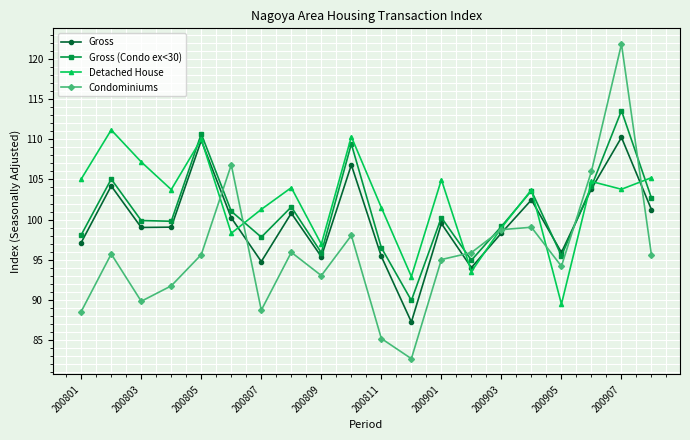

How many data points in Detached House are less than 103?

8